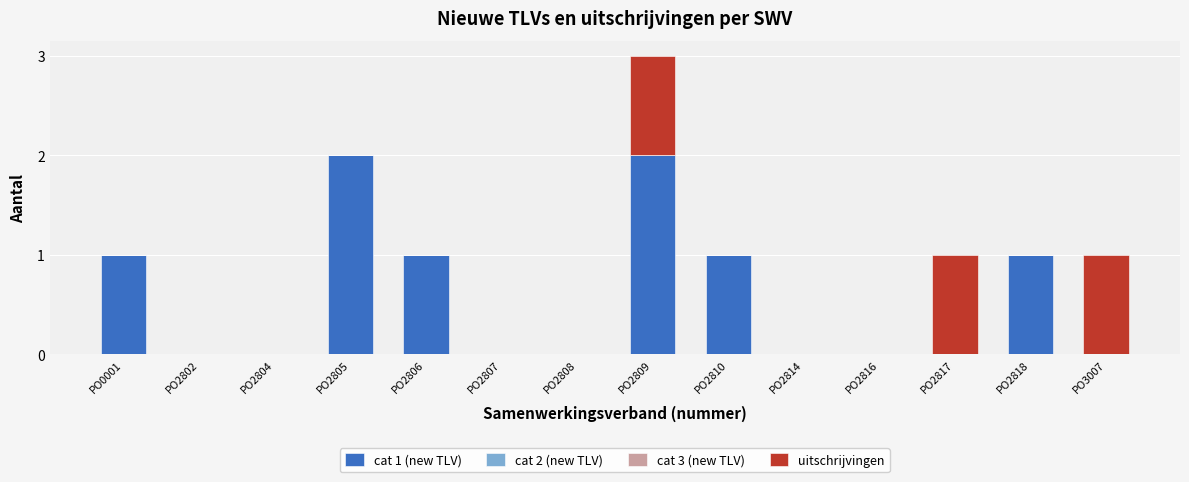

Reading right to left, list the values for the cat 1 (new TLV) series.

PO3007=0	PO2818=1	PO2817=0	PO2816=0	PO2814=0	PO2810=1	PO2809=2	PO2808=0	PO2807=0	PO2806=1	PO2805=2	PO2804=0	PO2802=0	PO0001=1